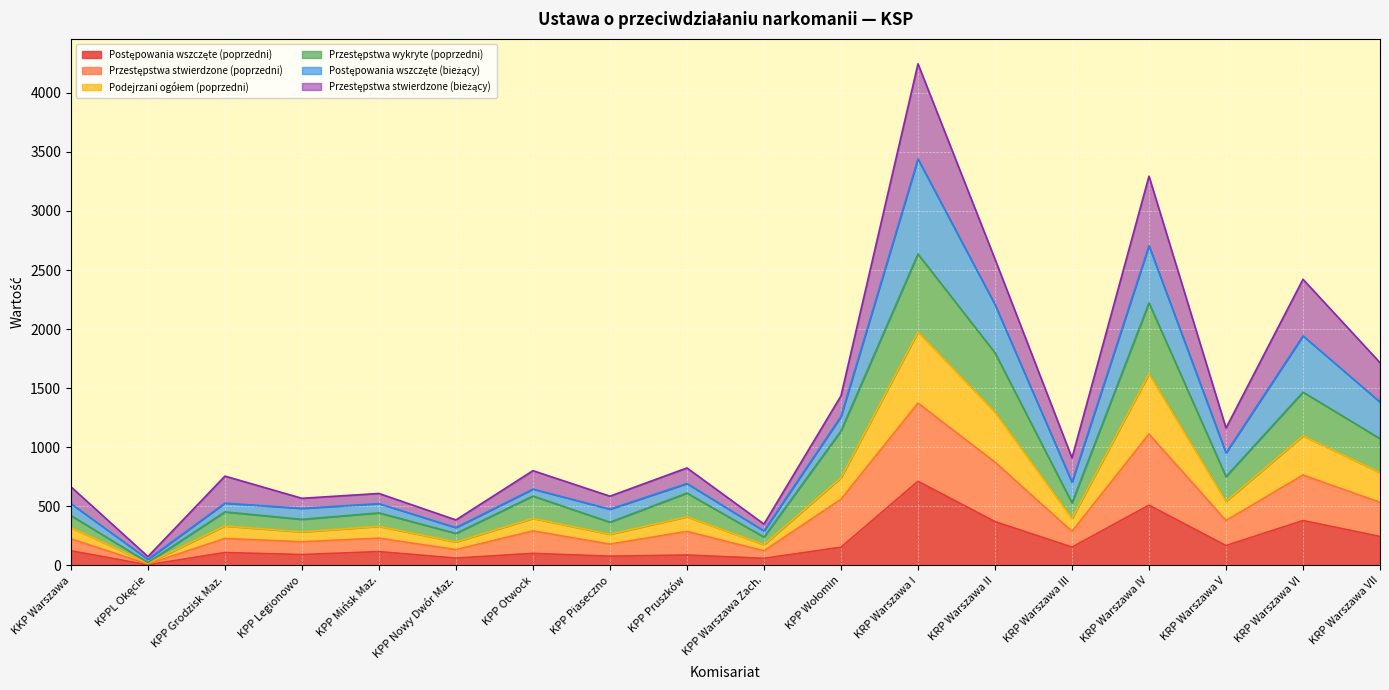

Is it true that Postępowania wszczęte (poprzedni) equals 35 at KPP Warszawa Zach.?

False